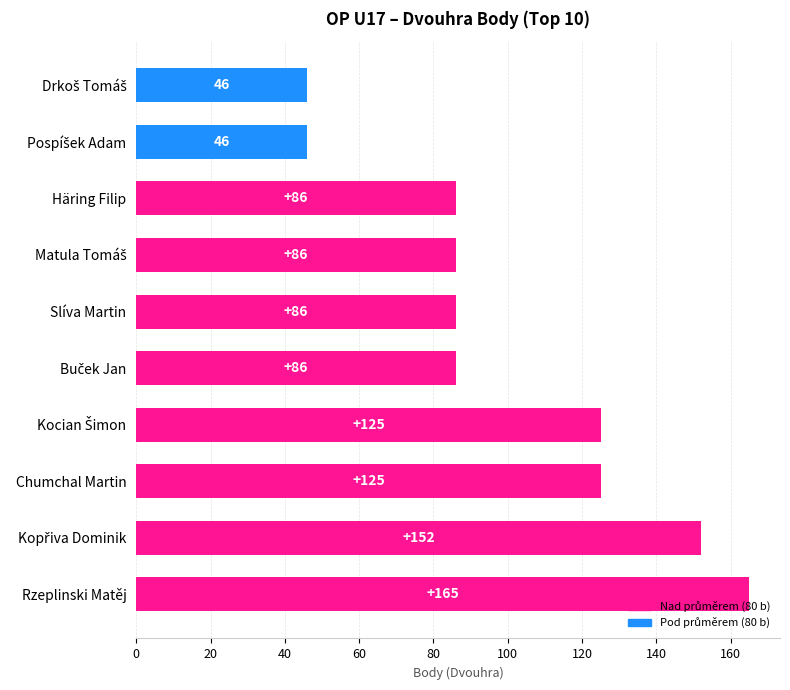

What is the difference between the maximum and minimum values?

119